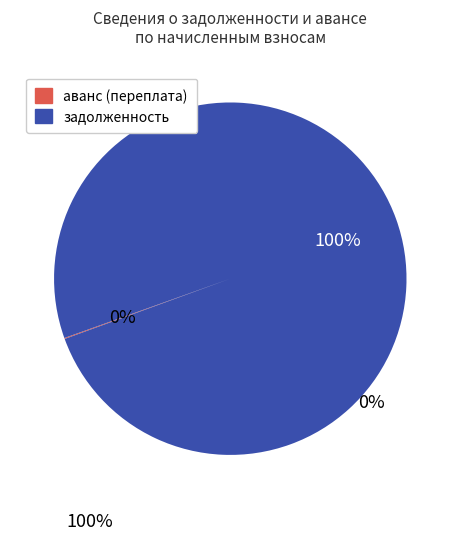

What is the largest slice in the pie chart?

задолженность